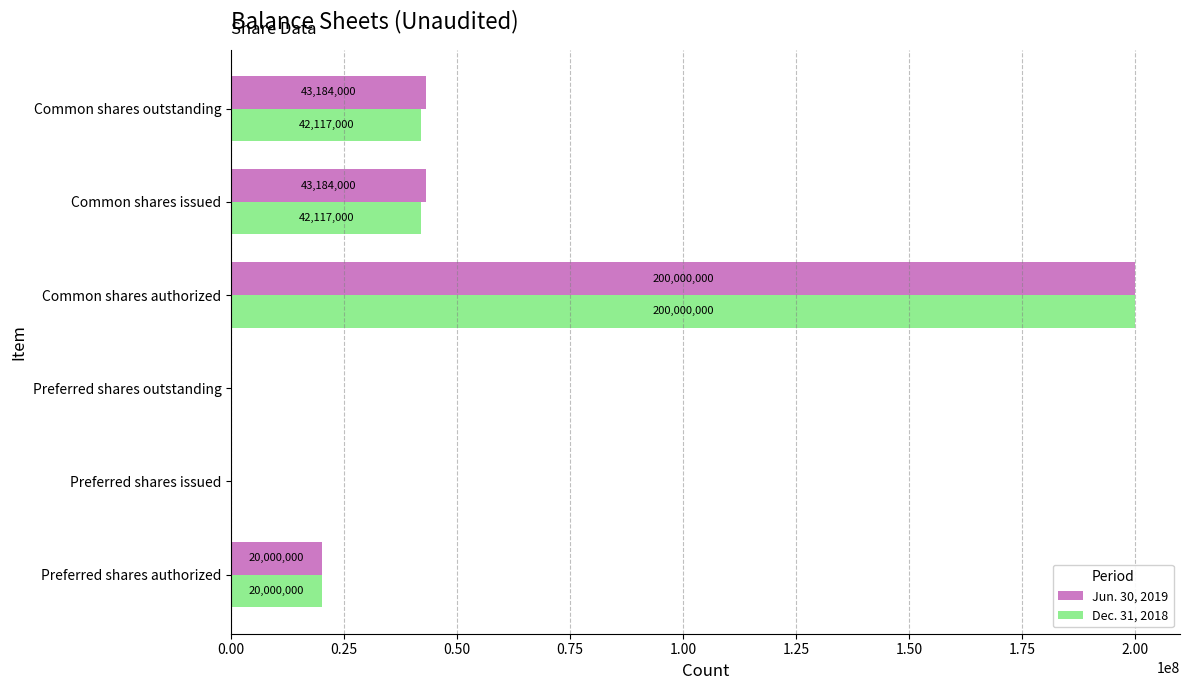

What value does the Dec. 31, 2018 series have at Common shares outstanding?

42117000